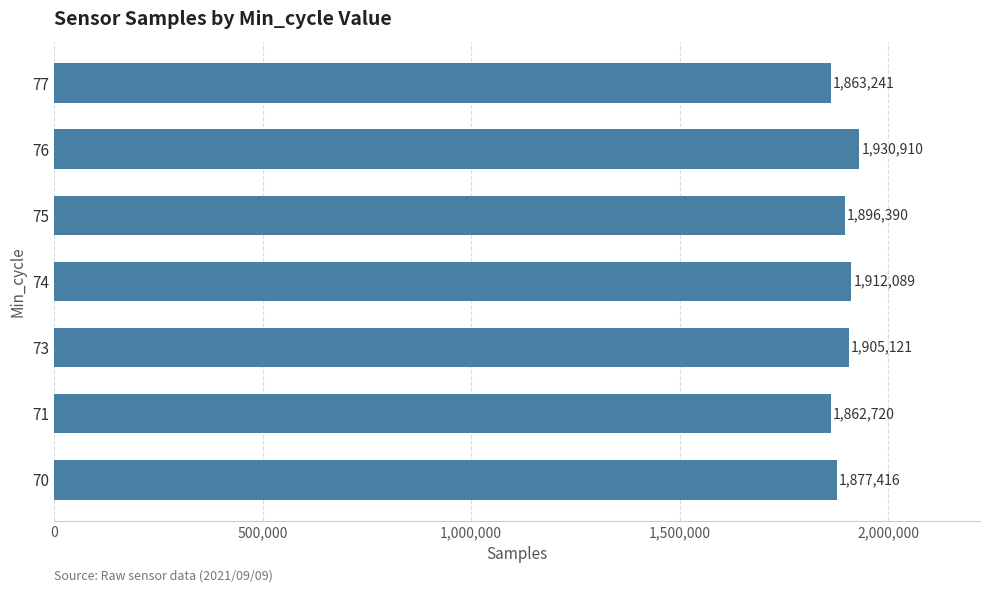

What is the average value?

1892555